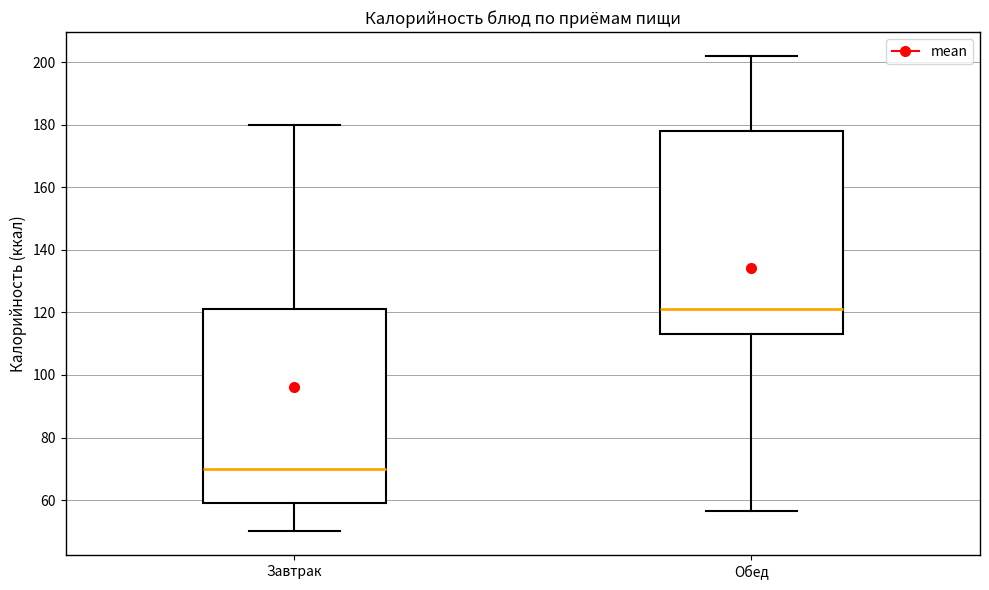

Which box has the highest median line?

Обед